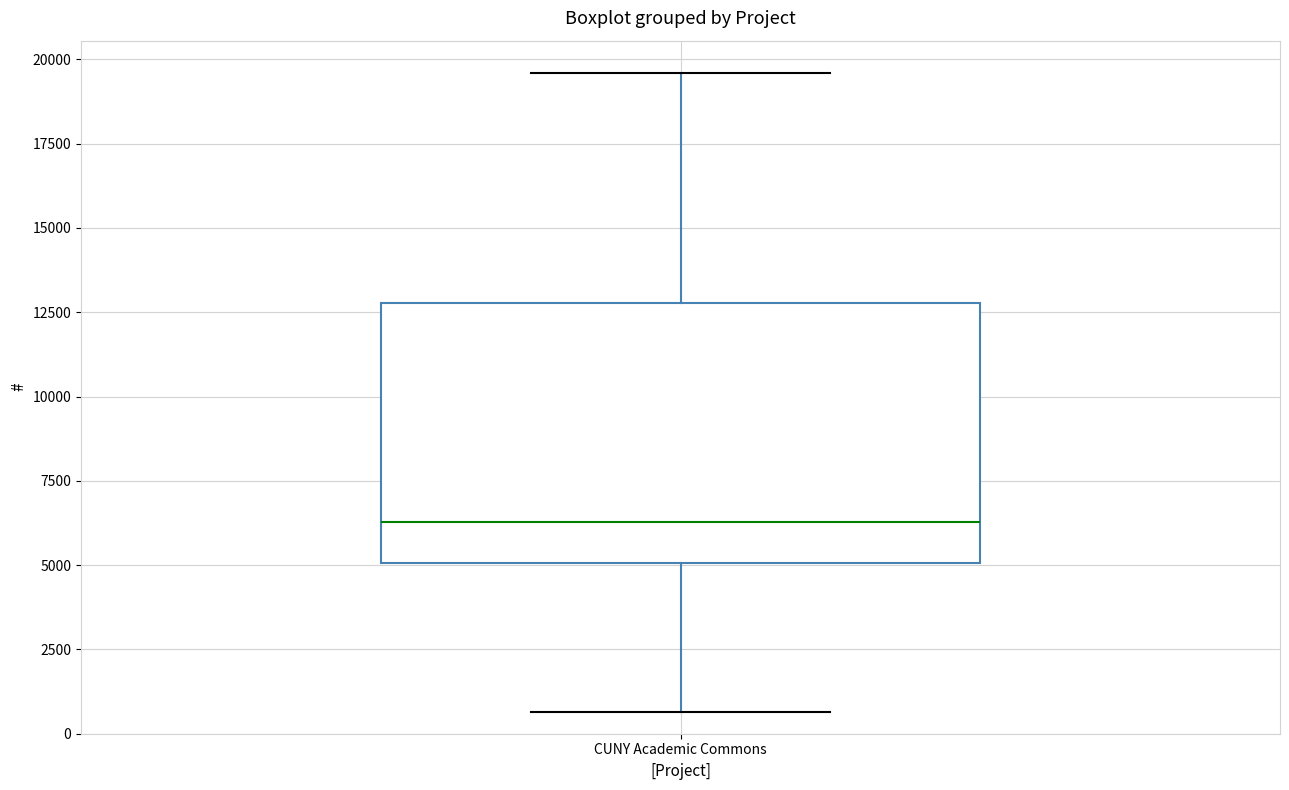

Where does the upper whisker of the box for CUNY Academic Commons end on the y-axis? The values are not printed on the chart, so give them approximately, as read against the axis.

19500